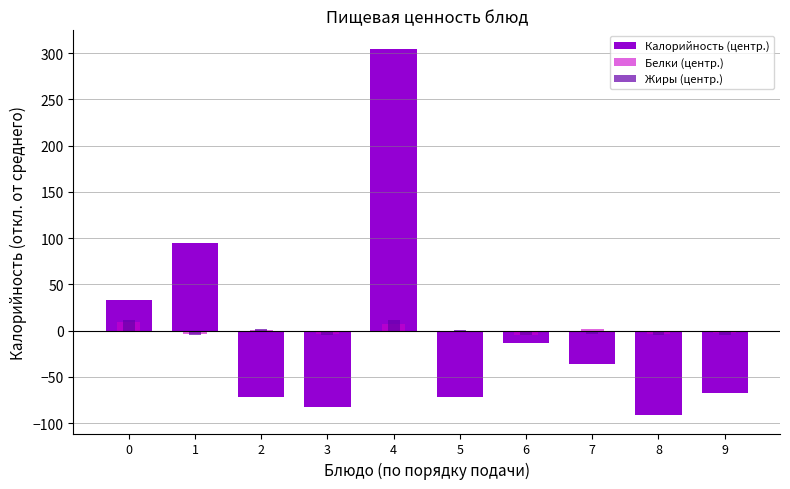

At which category does the chart reach its peak across all series?

4